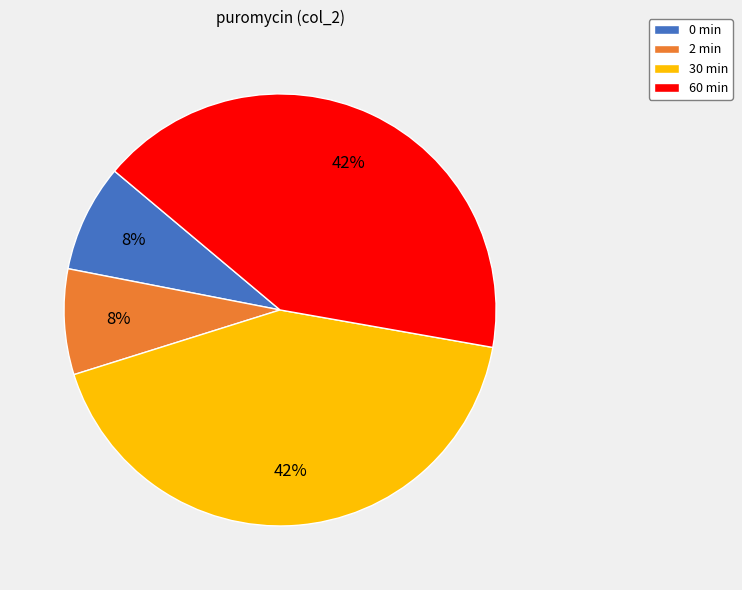

Combined, do 0 min and 2 min account for over 50%?

No